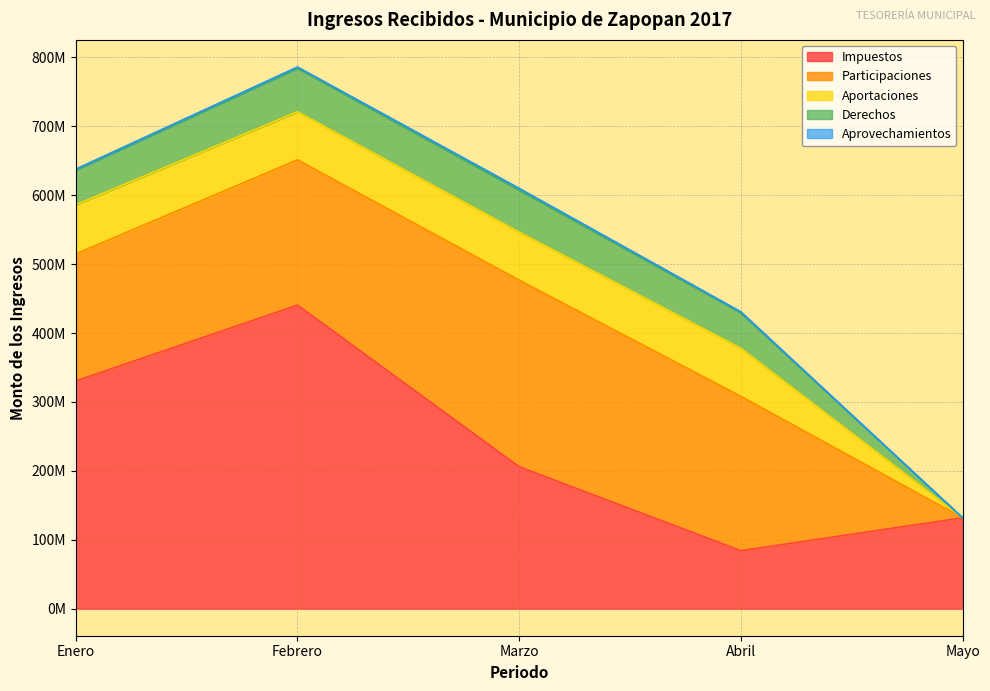

What is the average value of the Impuestos series?

238598875.3